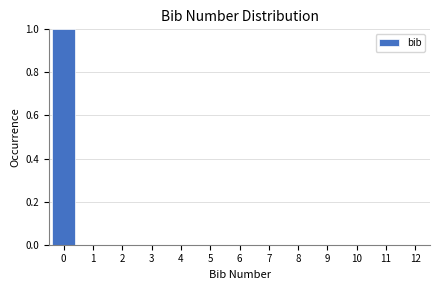

Over which range of the x-axis is the bar tallest?

-0.5 to 0.5